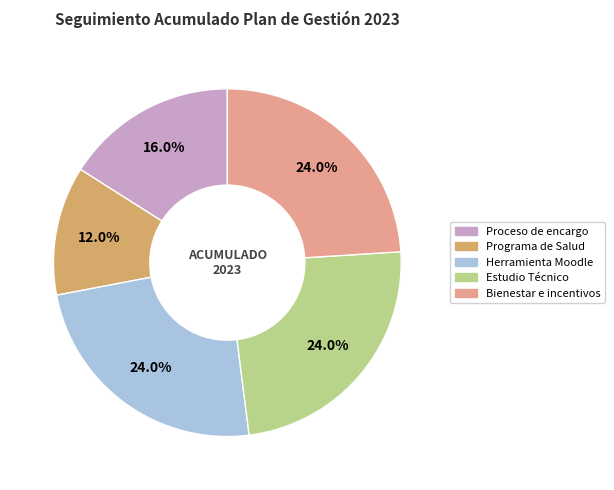

How much of the chart is everything except Bienestar e incentivos?

76.0%